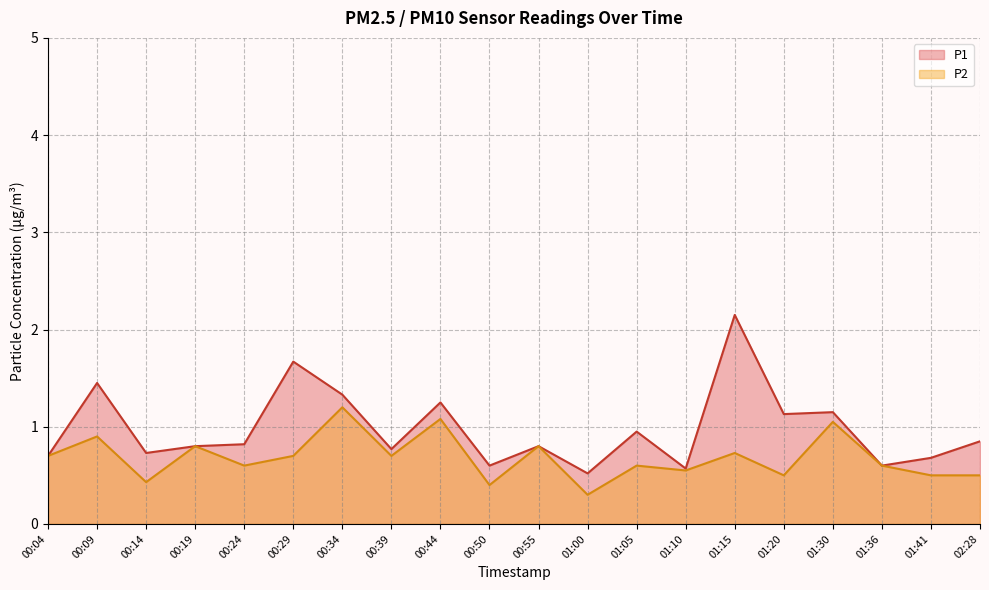

True or false: P2 and P1 cross at least once.

False